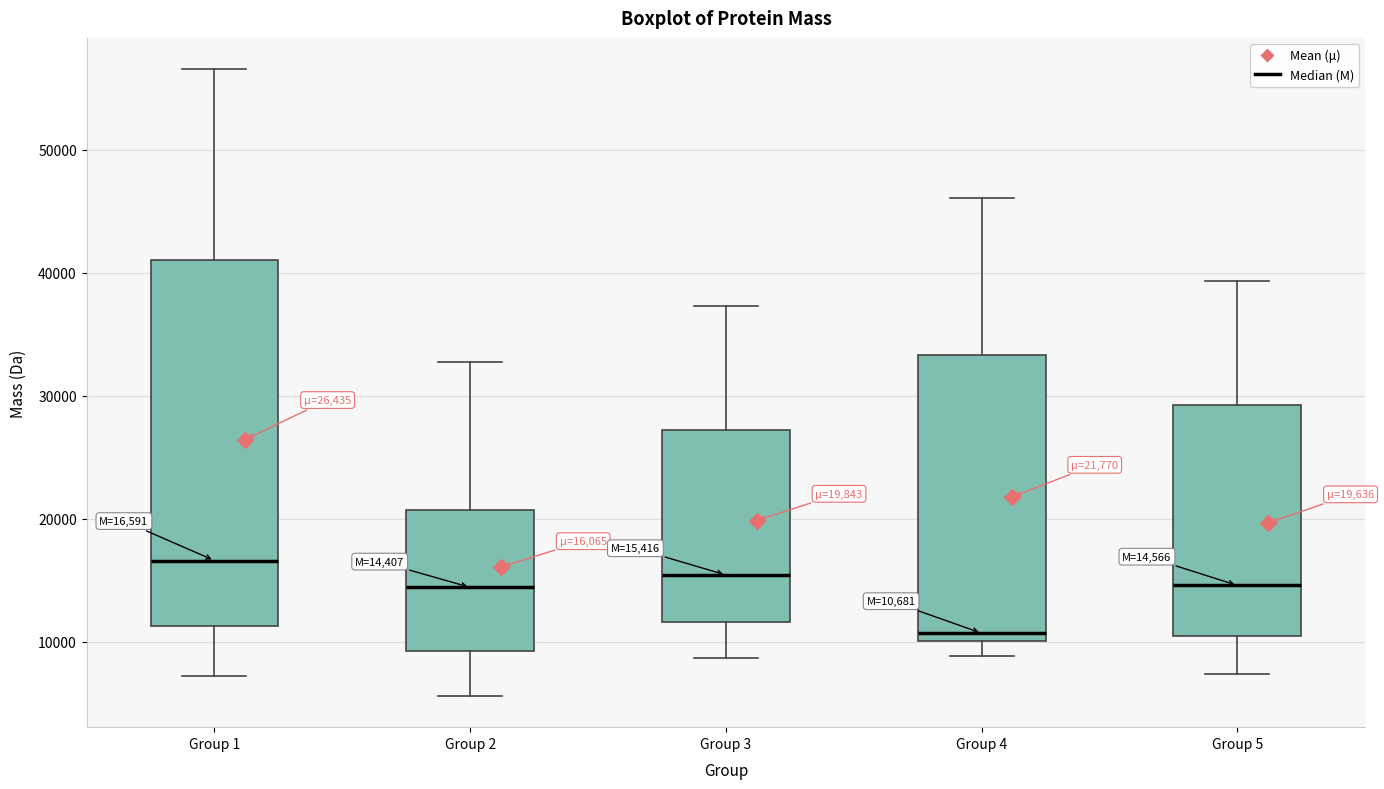

Comparing the boxes themselves (not the whiskers), which one is the tallest?

Group 1